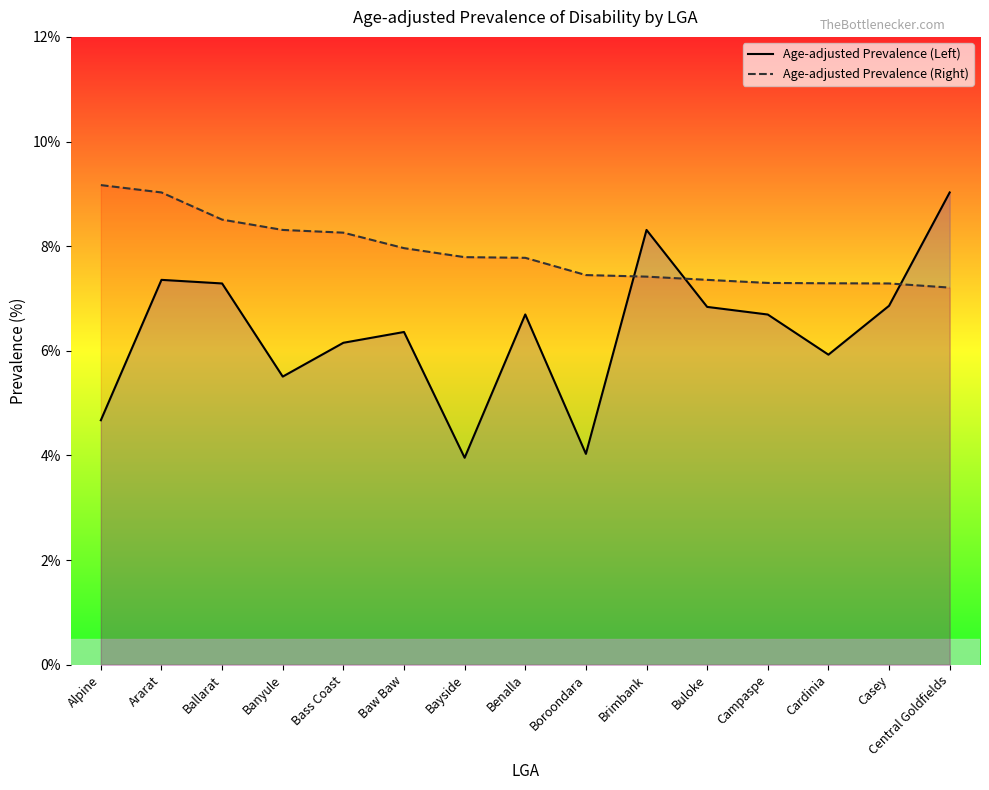

How many lines are shown in the chart?

2